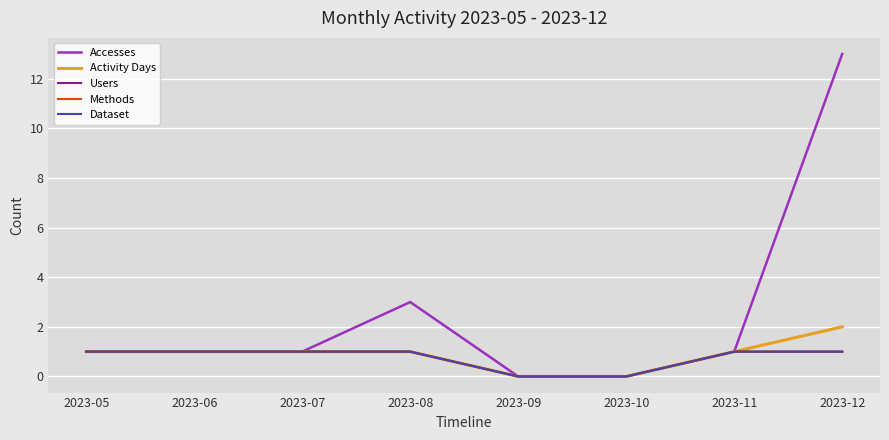

Count the Activity Days values in the range 1 to 2.

6